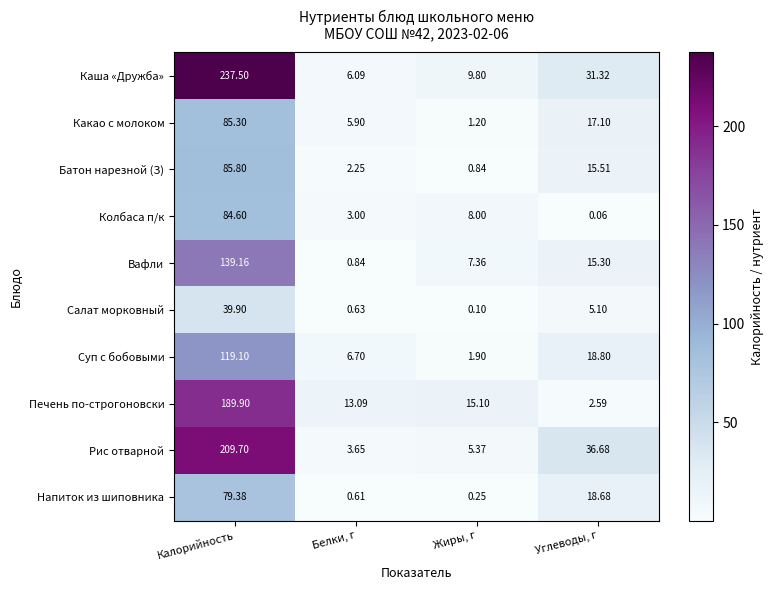

Which category has the lowest value across all series?

Углеводы, г